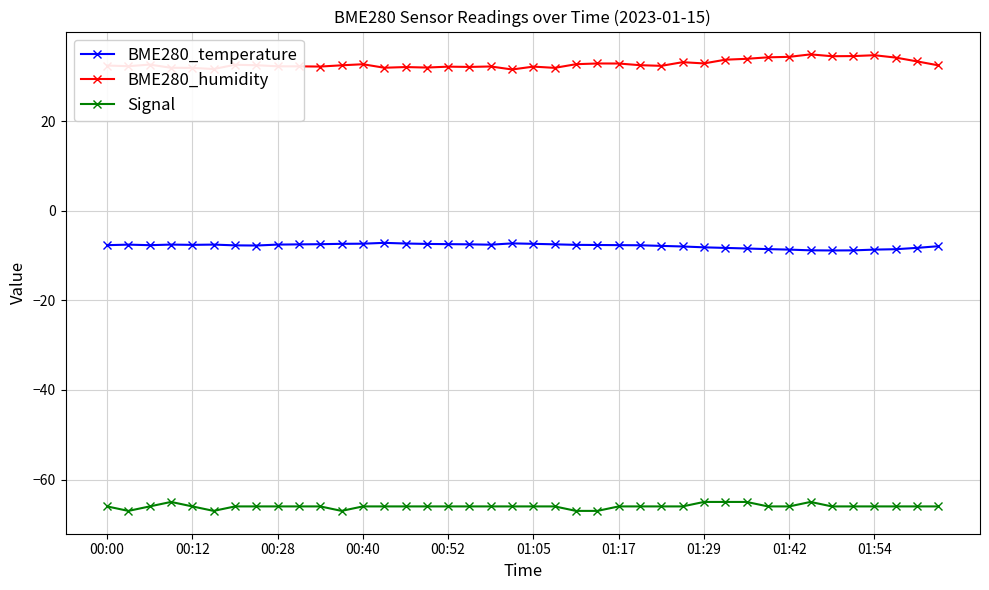

Which series has the largest range (max minus min)?

BME280_humidity